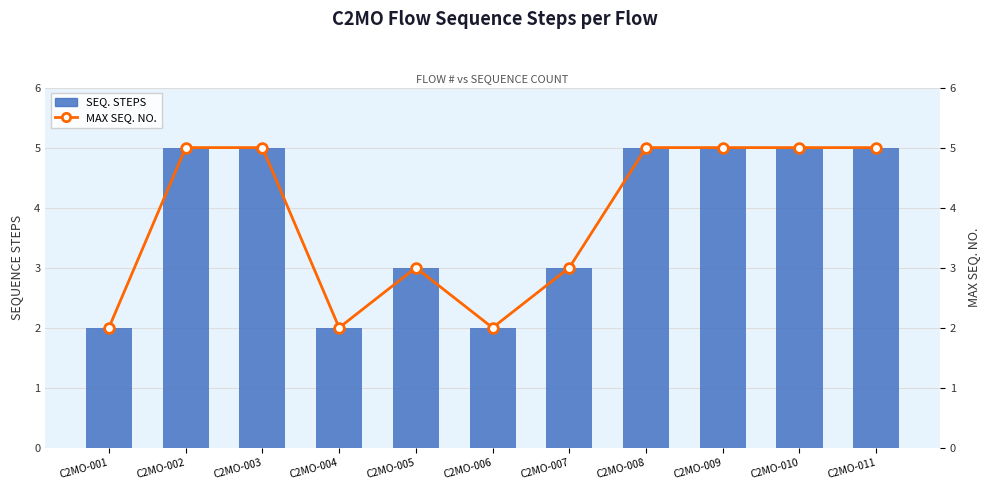

At which label does SEQ. STEPS reach its peak?

C2MO-002